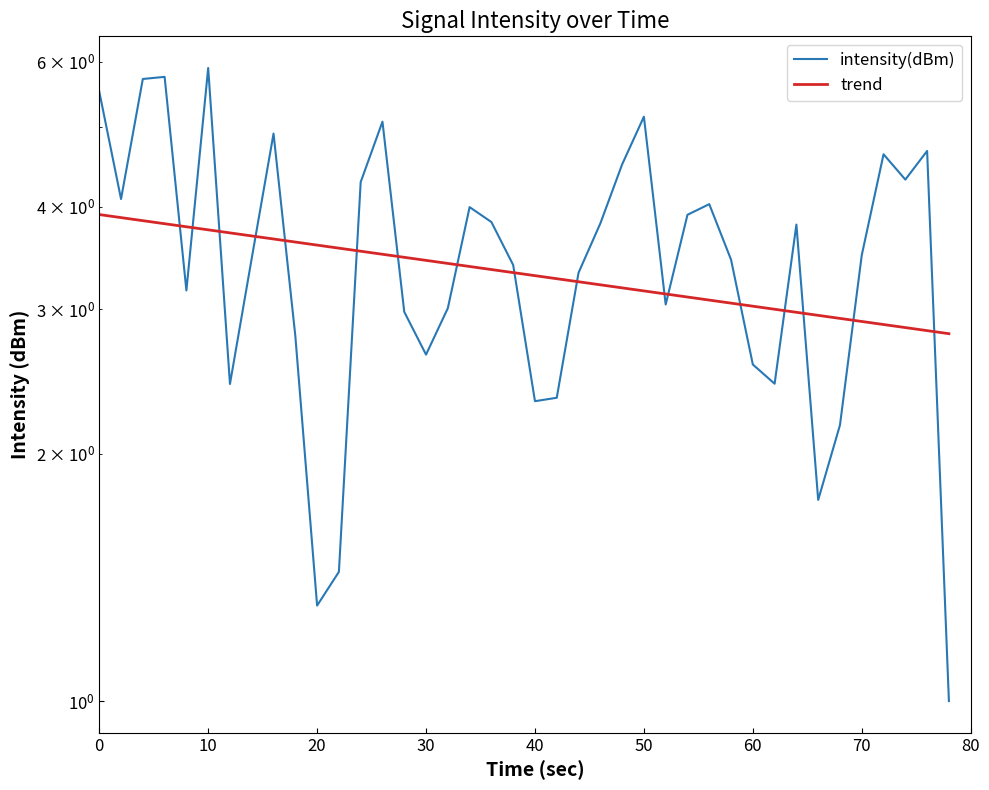

How many categories are shown in the chart?

40